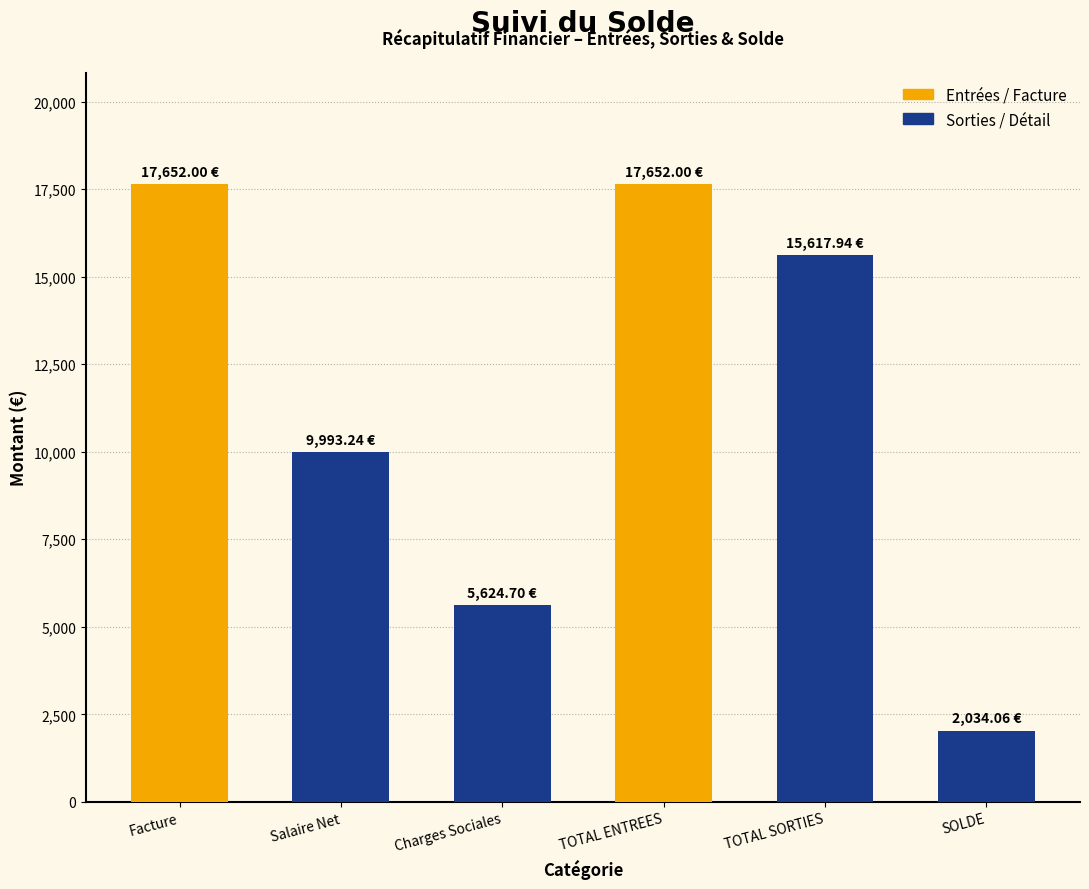

Reading left to right, list all the values displayed in this chart.

17652.0	9993.2	5624.7	17652.0	15617.9	2034.1